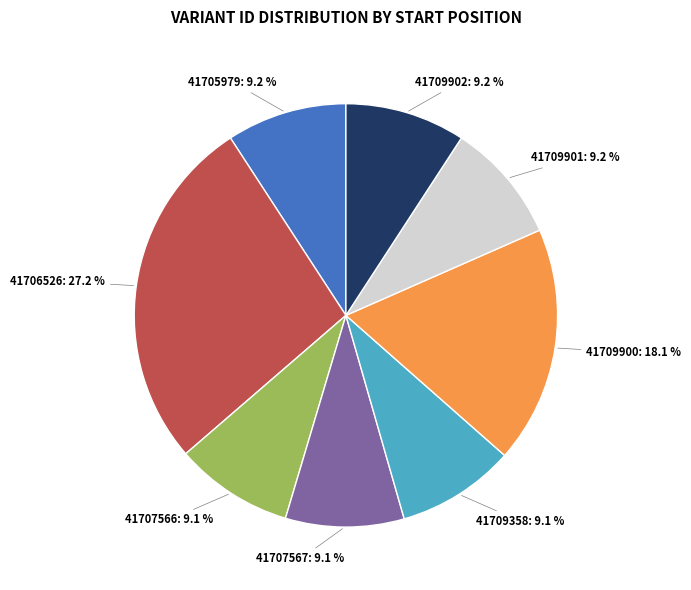

Is there a majority slice in this chart?

No